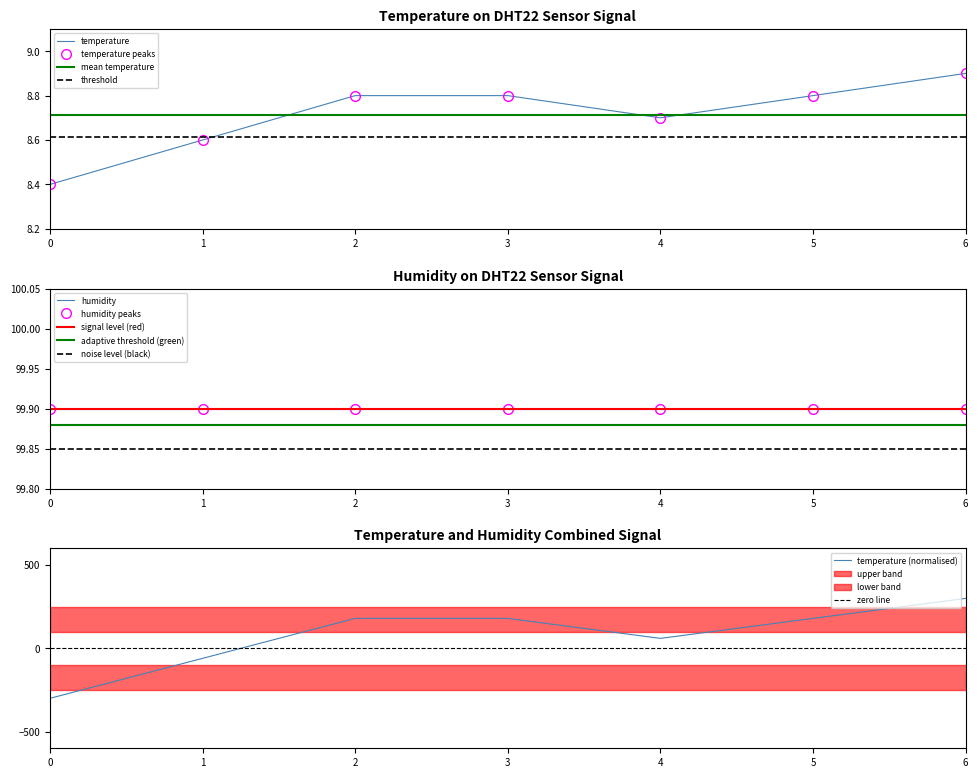

Is it true that temperature (normalised) equals -162.2 at 0?

False